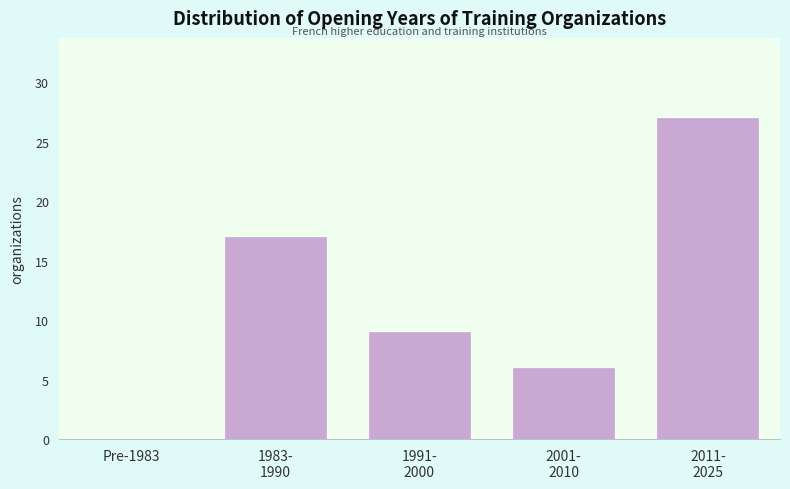

What is the greatest value displayed?

27